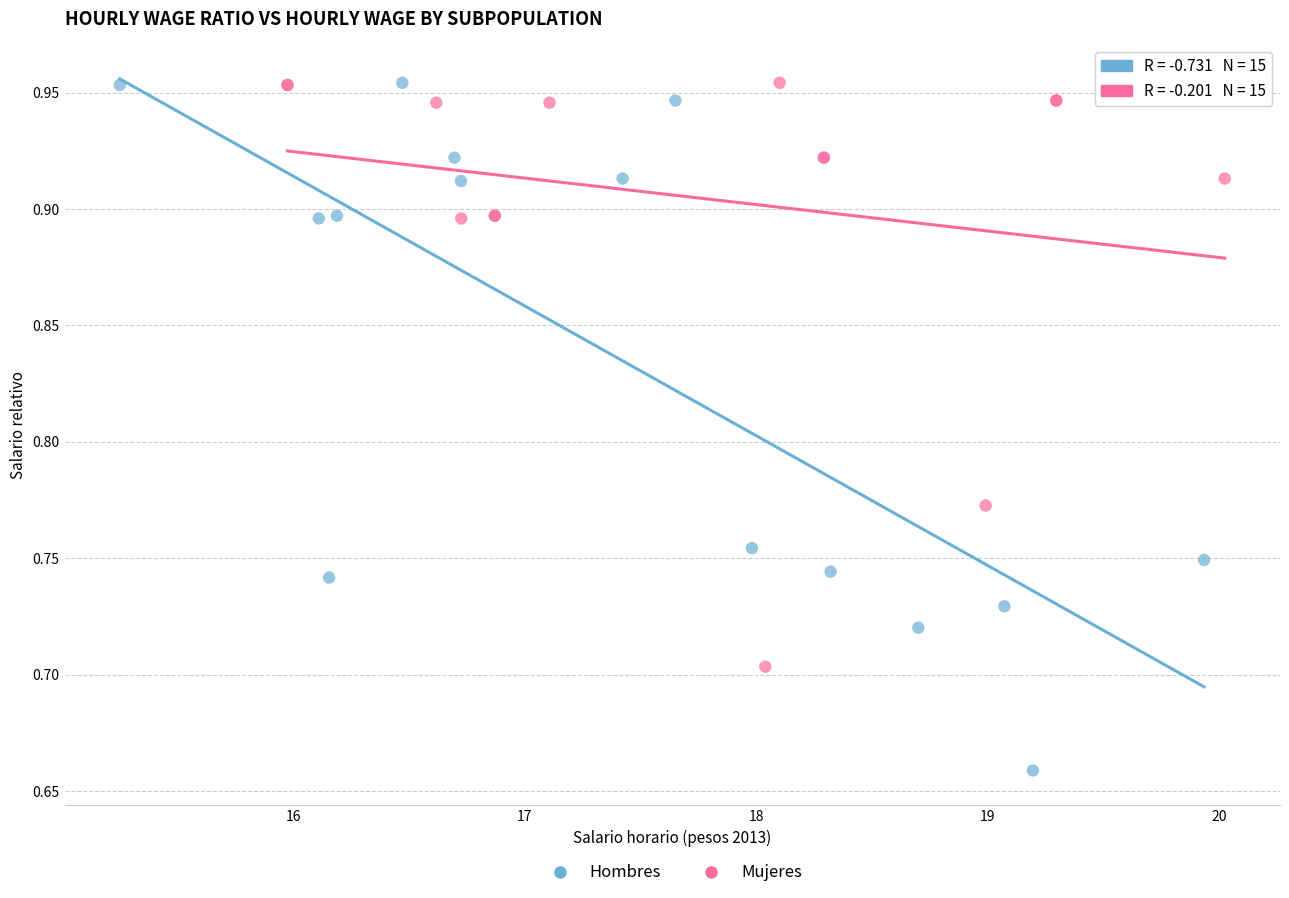

Which series contains the lowest Y value?

Hombres